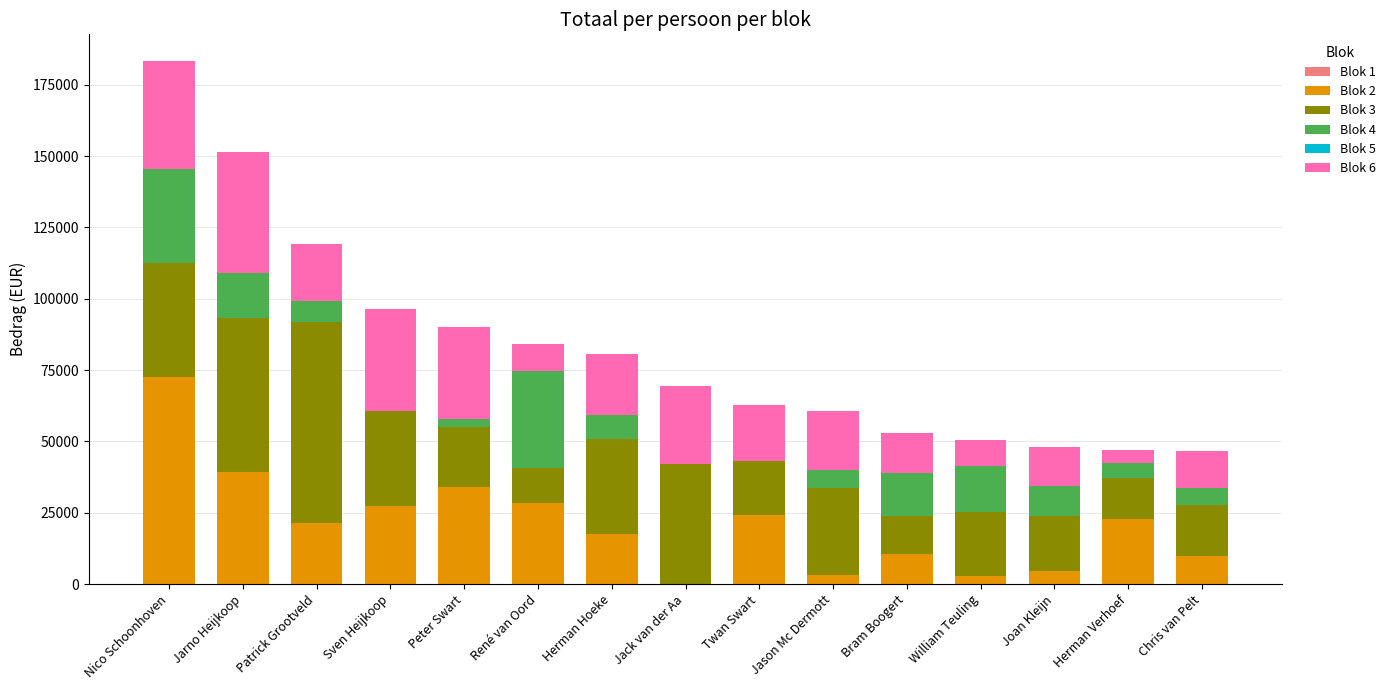

Which category has the highest value in the Blok 2 series?

Nico Schoonhoven